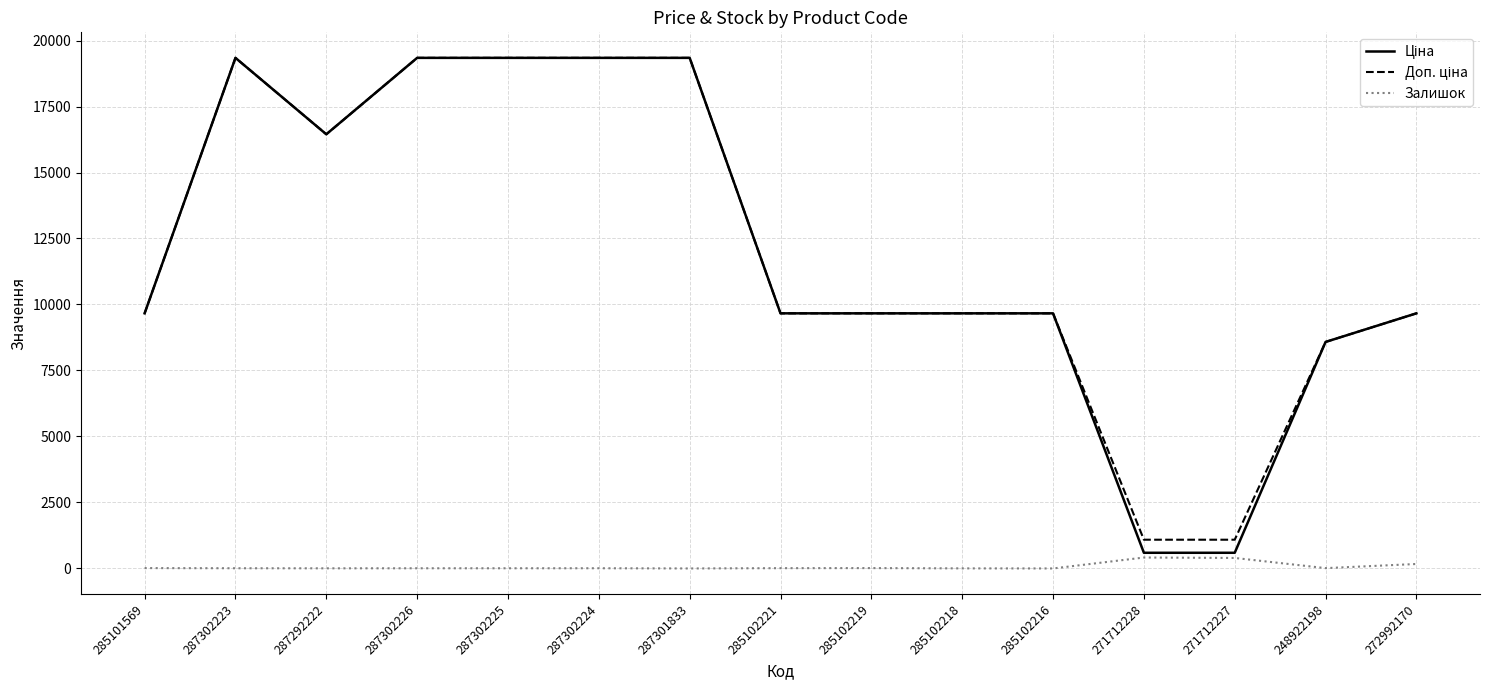

What is the maximum value shown in the chart?

19343.1